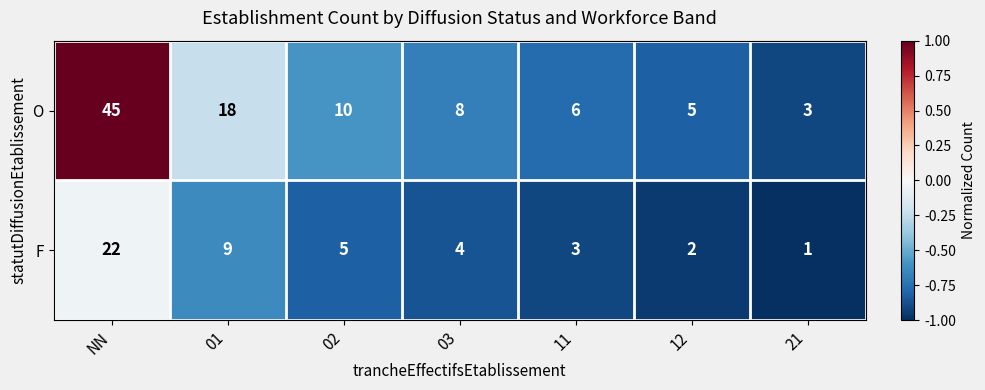

Rank the series by their maximum value, from lowest to highest.

F, O